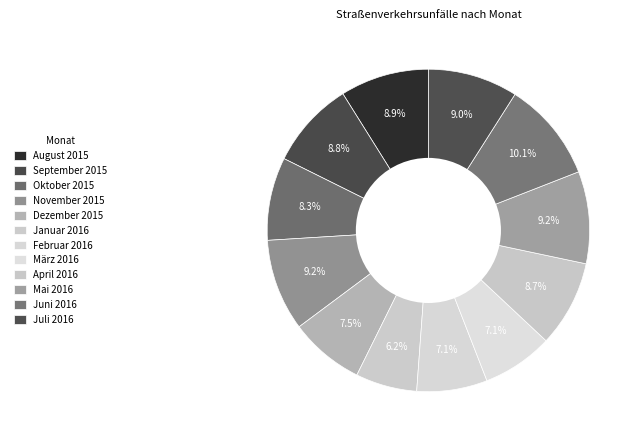

How many slices are in this pie chart?

12